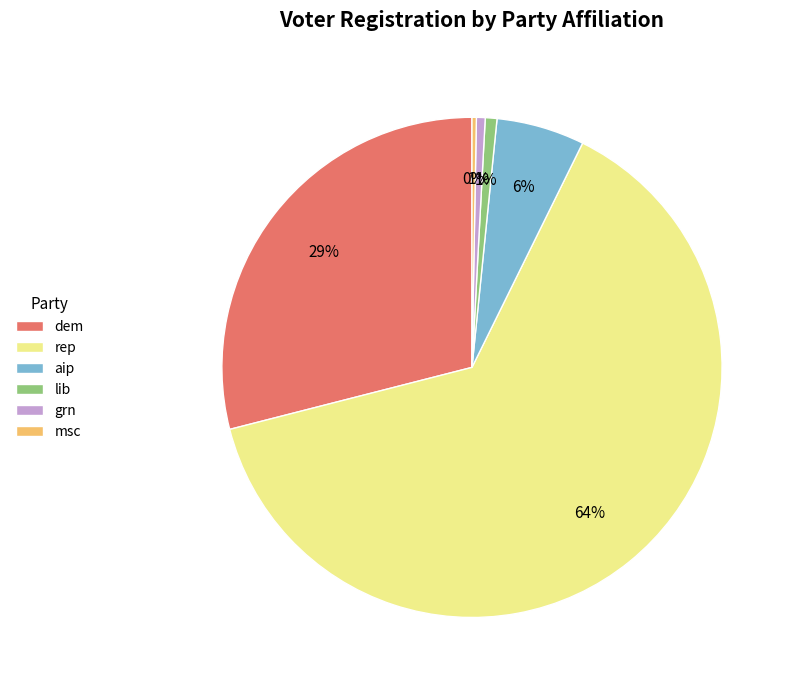

True or false: dem accounts for 29% of the total.

True